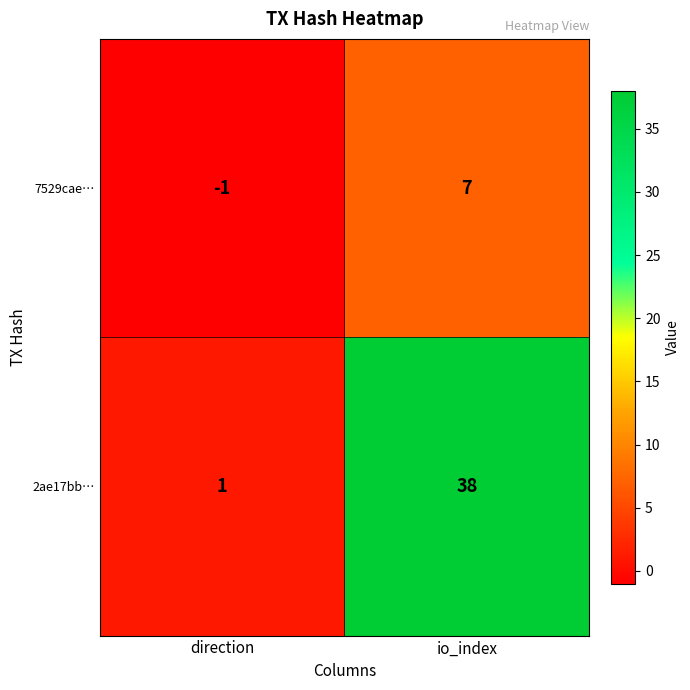

The 2ae17bb… series shows 11 at io_index. True or false?

False